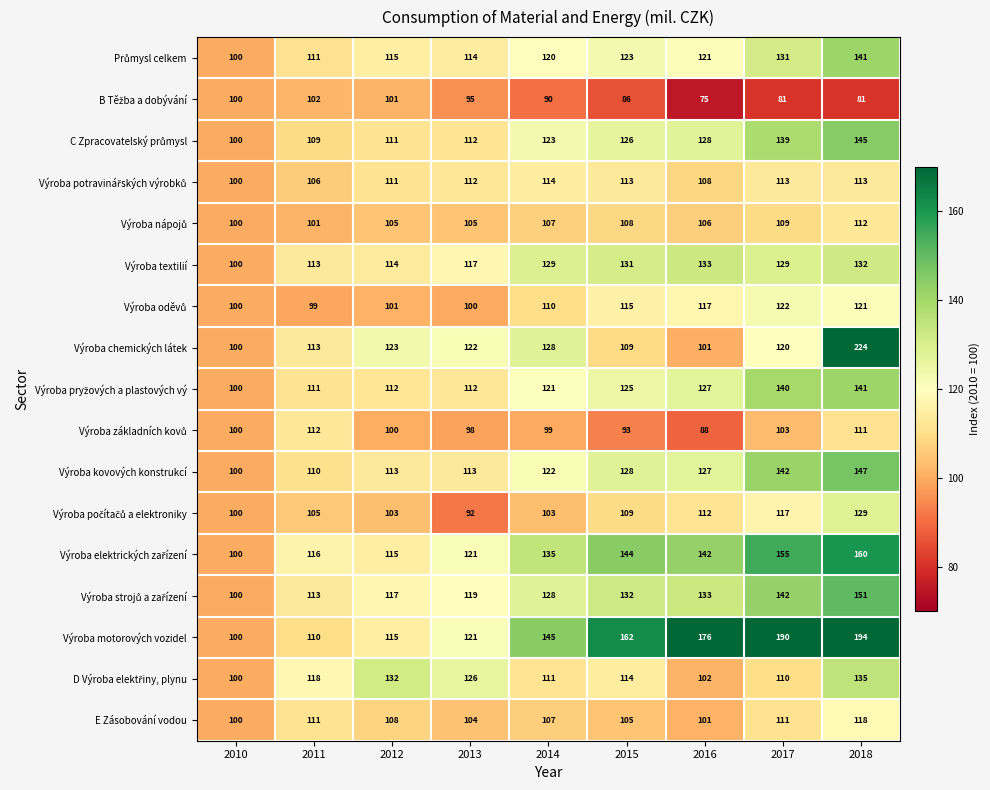

Which category has the highest value across all series?

2018